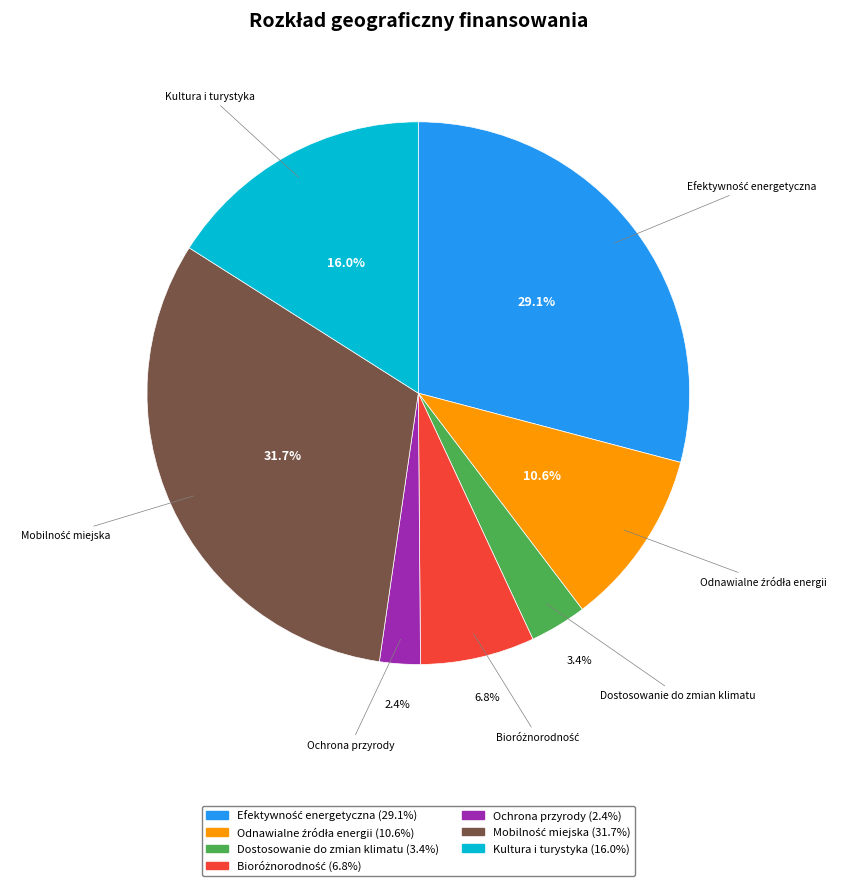

To the nearest percent, what portion does Ochrona przyrody represent?

2%